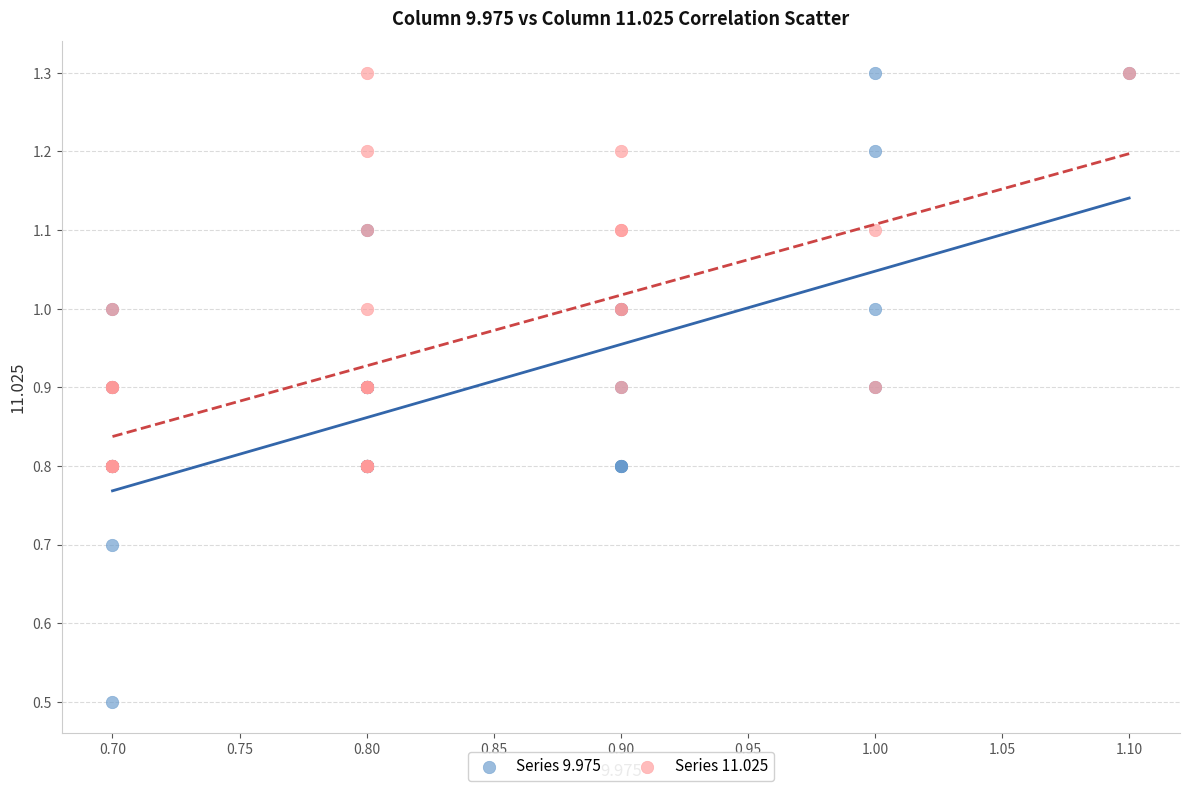

Which series contains the lowest Y value?

Series 9.975